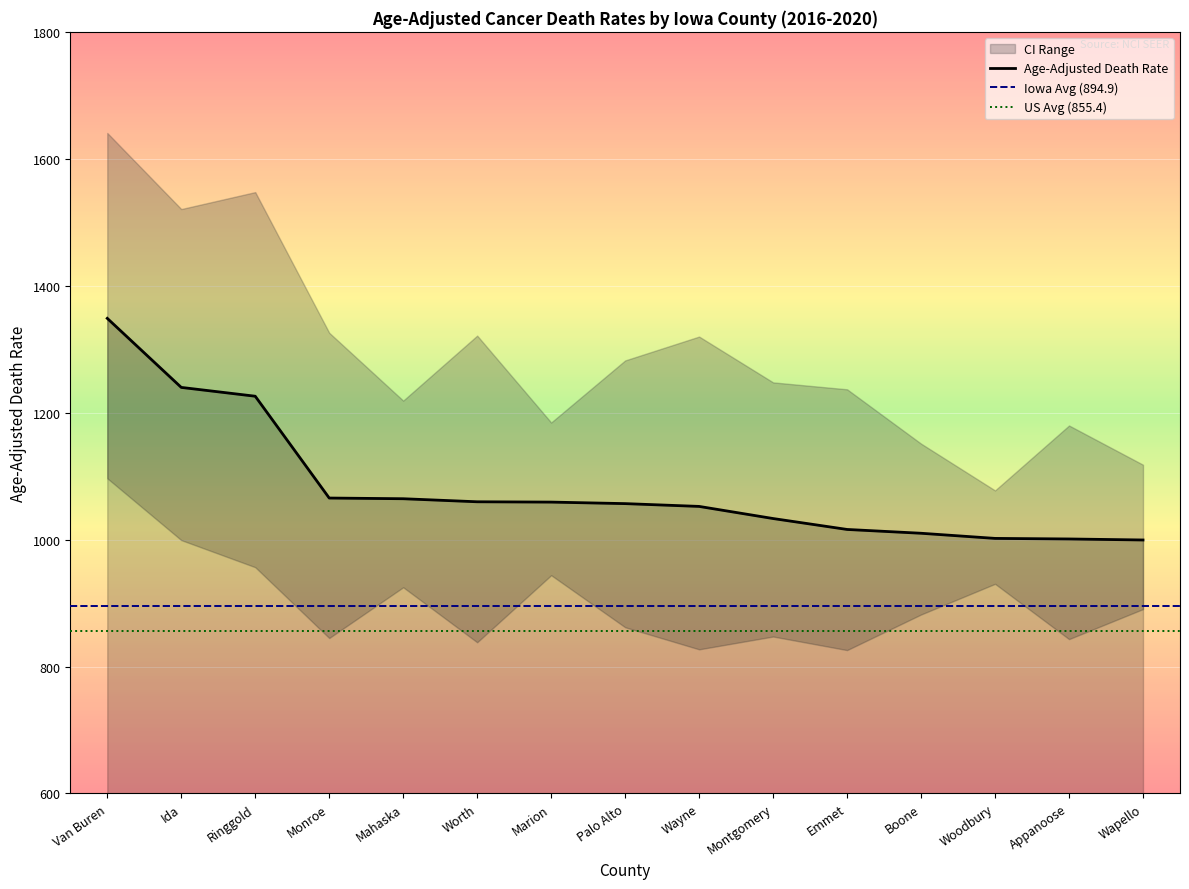

What is the lowest value of the Upper CI series?

1077.5